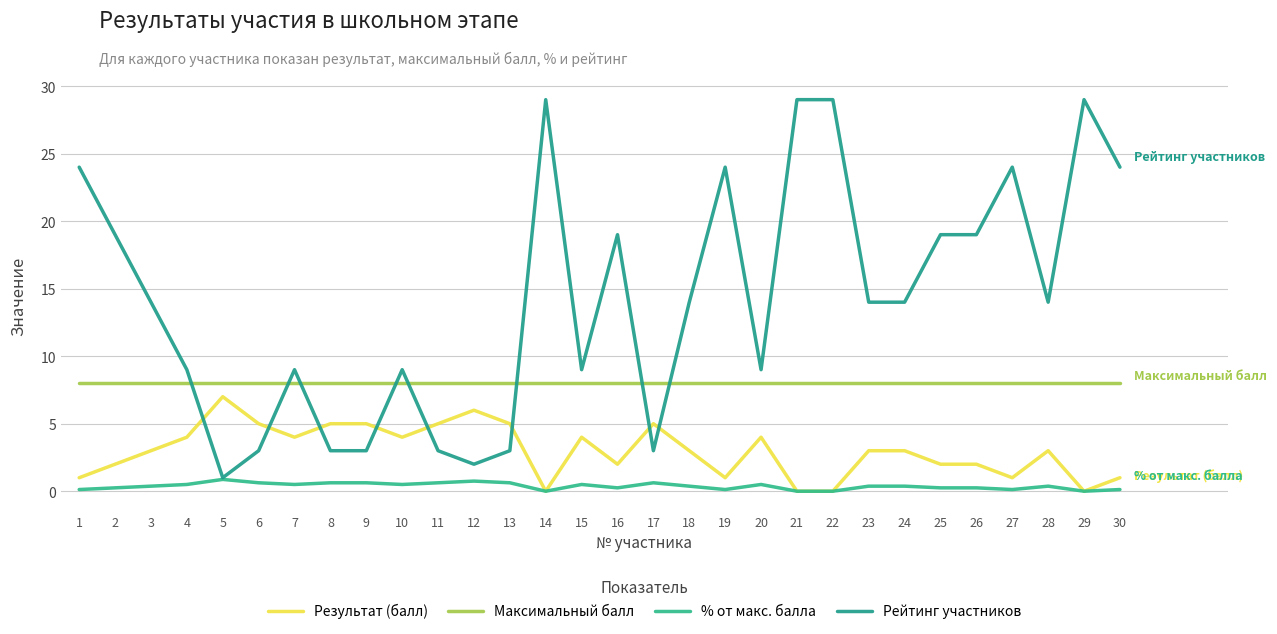

Between 7 and 15, which series saw the biggest shift?

Результат (балл)